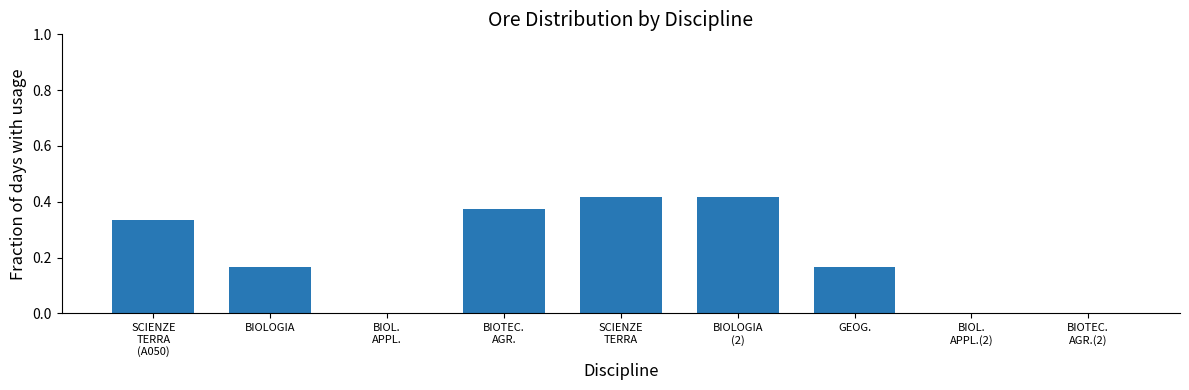

What is the change in value from BIOLOGIA
(2) to BIOTEC.
AGR.(2)?

-0.4